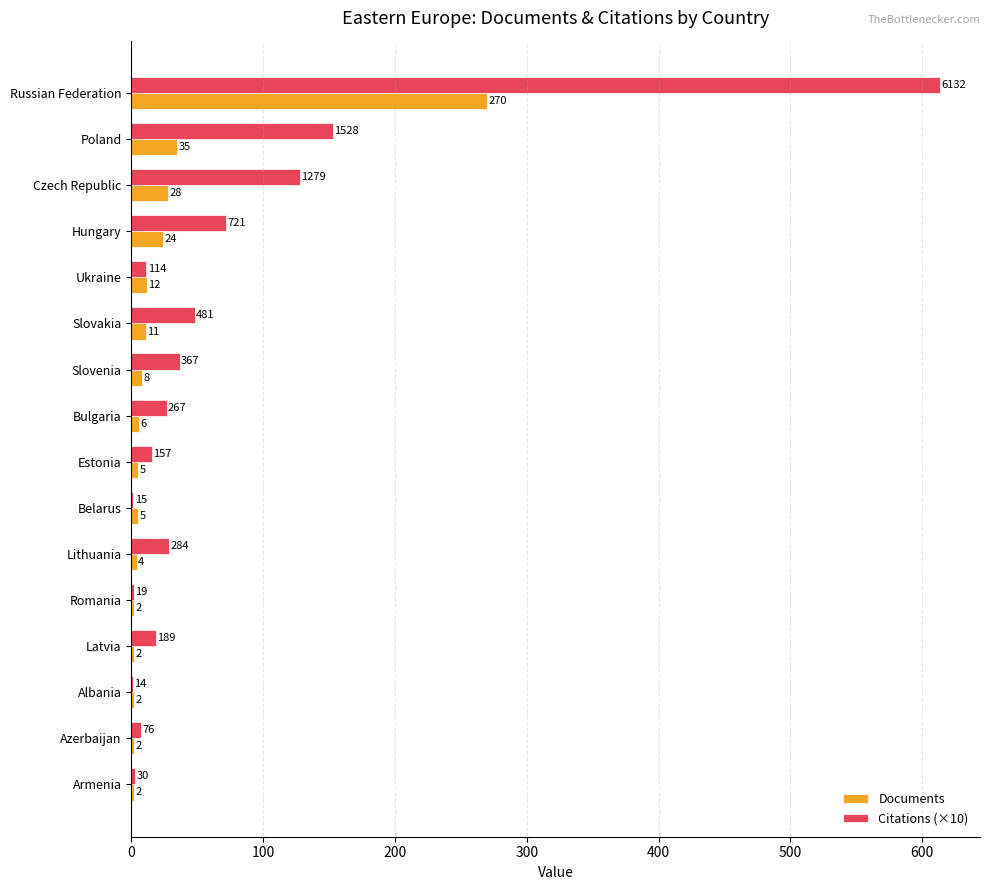

The Citations (×10) series shows 36.7 at Slovenia. True or false?

True